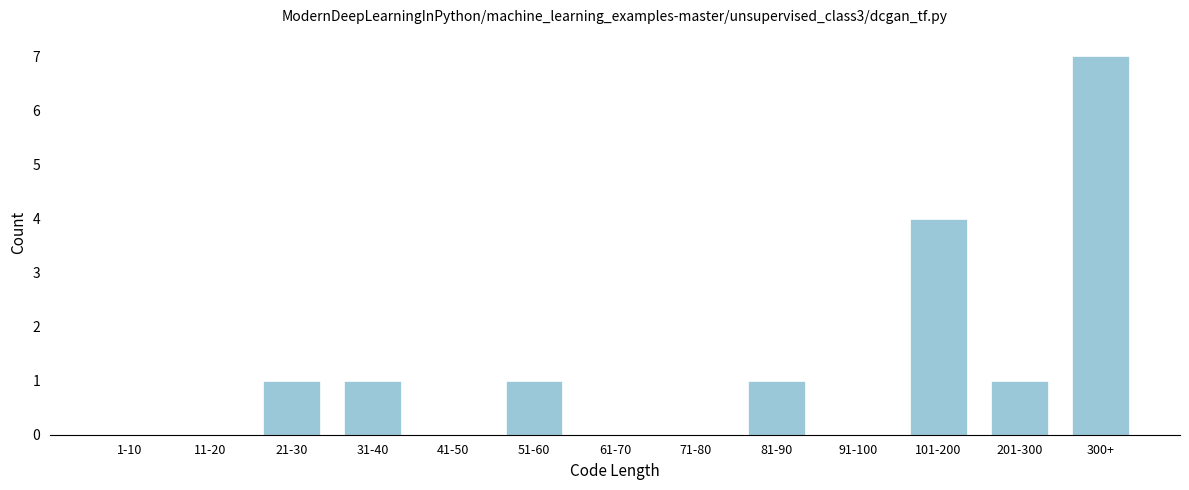

Reading right to left, extract all data points from this chart.

300+=7	201-300=1	101-200=4	91-100=0	81-90=1	71-80=0	61-70=0	51-60=1	41-50=0	31-40=1	21-30=1	11-20=0	1-10=0